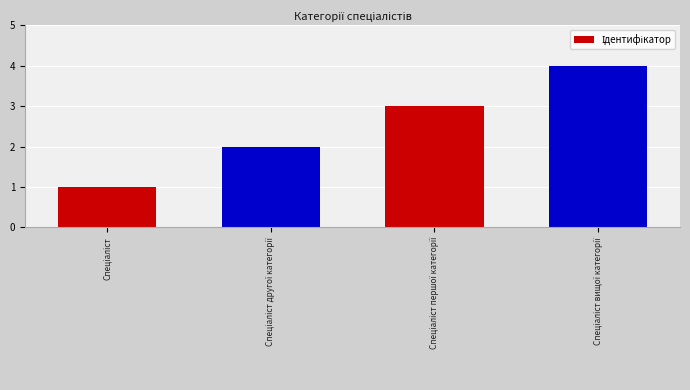

What is the greatest value displayed?

4